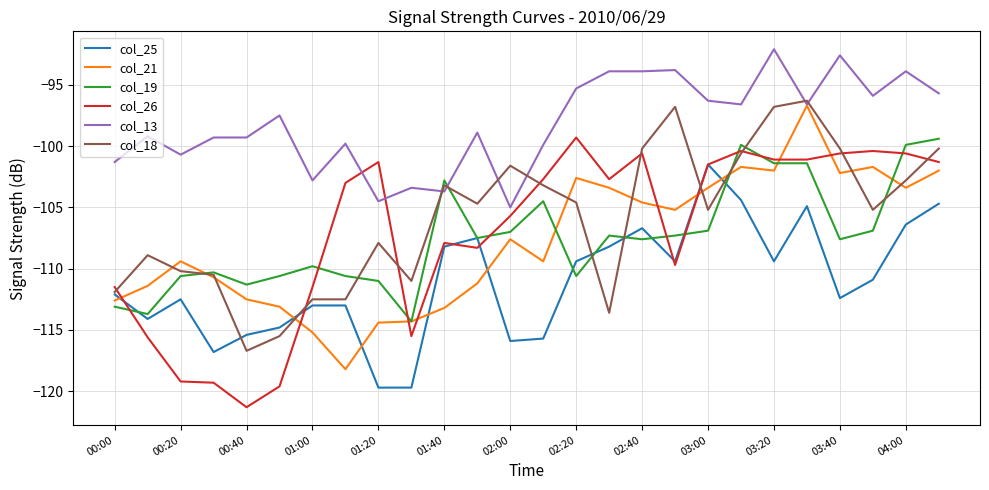

True or false: col_26 and col_13 cross at least once.

True